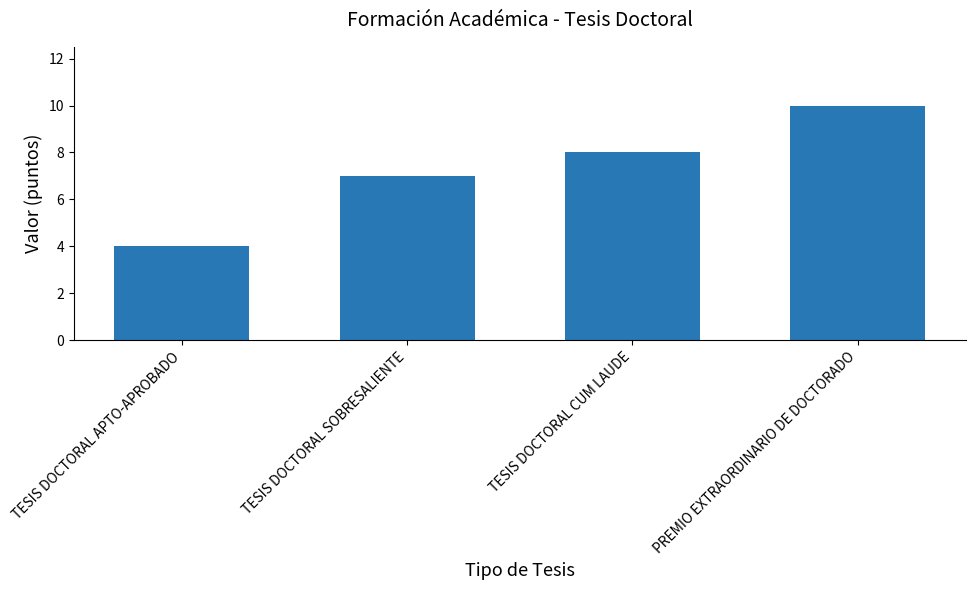

The value at PREMIO EXTRAORDINARIO DE DOCTORADO is 14. True or false?

False